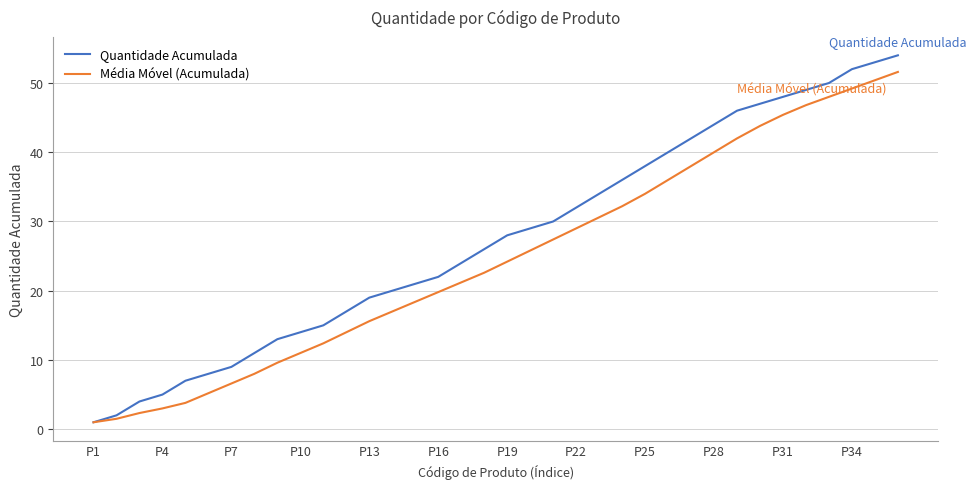

Which series has the largest total across all categories?

Quantidade Acumulada